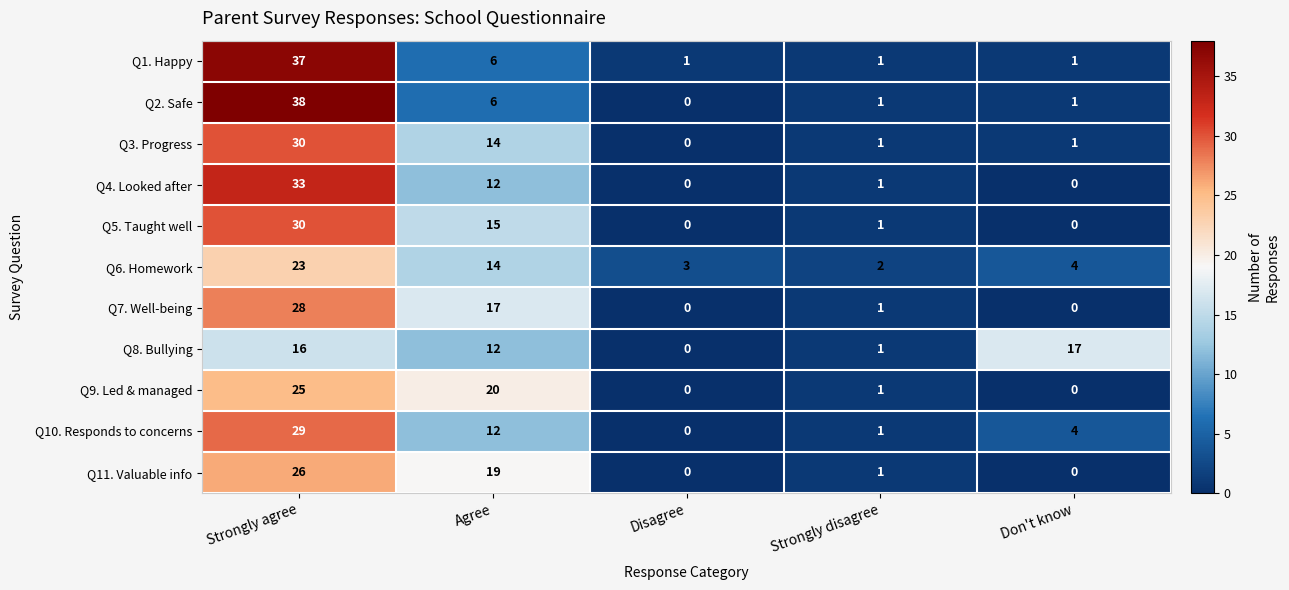

Where is Q5. Taught well nearest to the value 15?

Agree